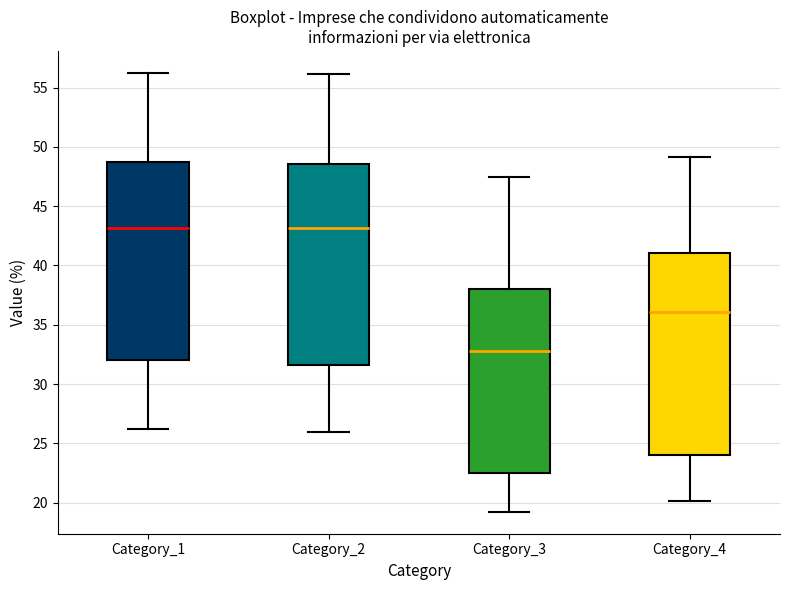

Reading left to right, transcribe this box plot: for each box, give where its median line is, the range the box spans, and where its two whiskers end, as read against the y-axis. The values are not printed on the chart, so give them approximately, as read against the axis.

Category_1: median 43.0, box 32.0 to 49.0, whiskers 26.0 to 56.0
Category_2: median 43.0, box 31.5 to 48.5, whiskers 26.0 to 56.0
Category_3: median 33.0, box 22.5 to 38.0, whiskers 19.0 to 47.5
Category_4: median 36.0, box 24.0 to 41.0, whiskers 20.0 to 49.0